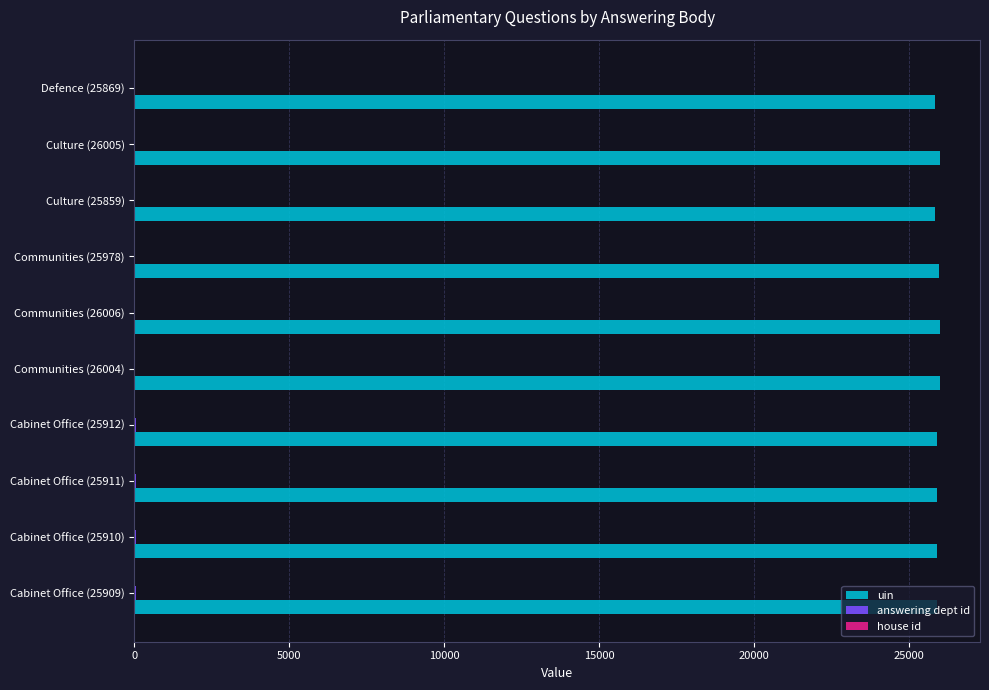

Which series has the largest total across all categories?

uin